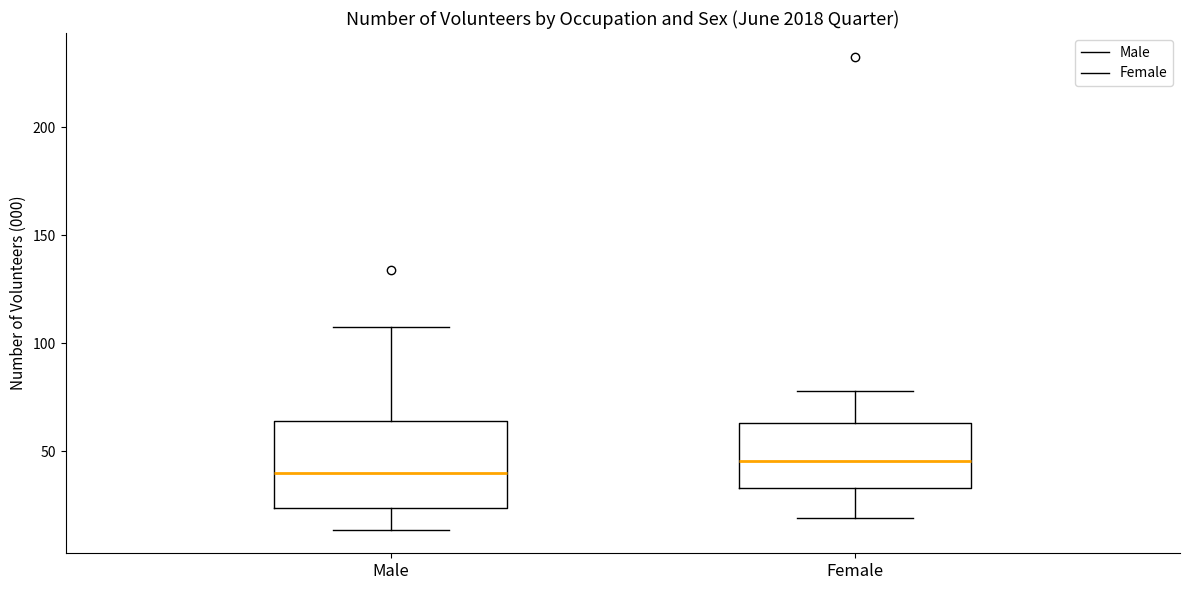

Reading left to right, read every box against the y-axis: the position of its median line, the range the box covers, and the ends of its whiskers. The values are not printed on the chart, so give them approximately, as read against the axis.

Male: median 40, box 25 to 65, whiskers 15 to 110
Female: median 45, box 35 to 65, whiskers 20 to 80